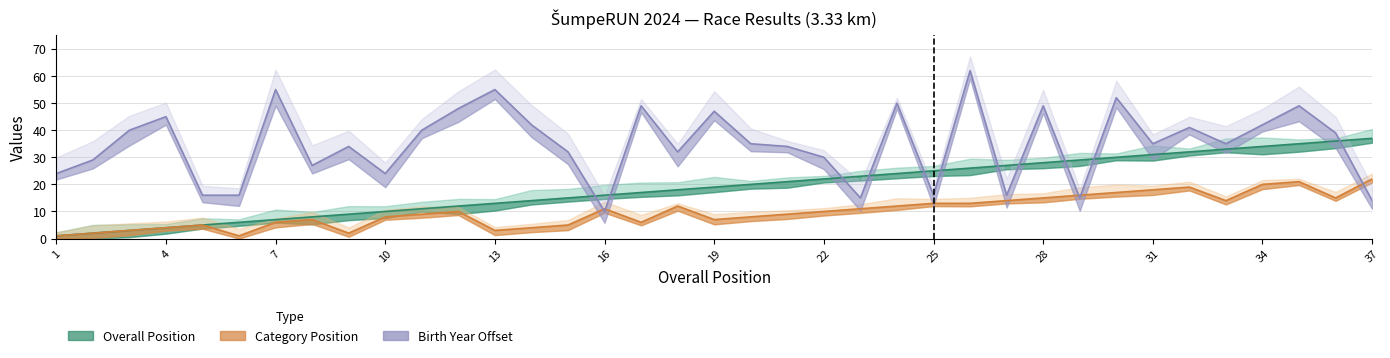

Which series ends up on top after the final intersection of Birth Year Offset and Category Position?

Category Position